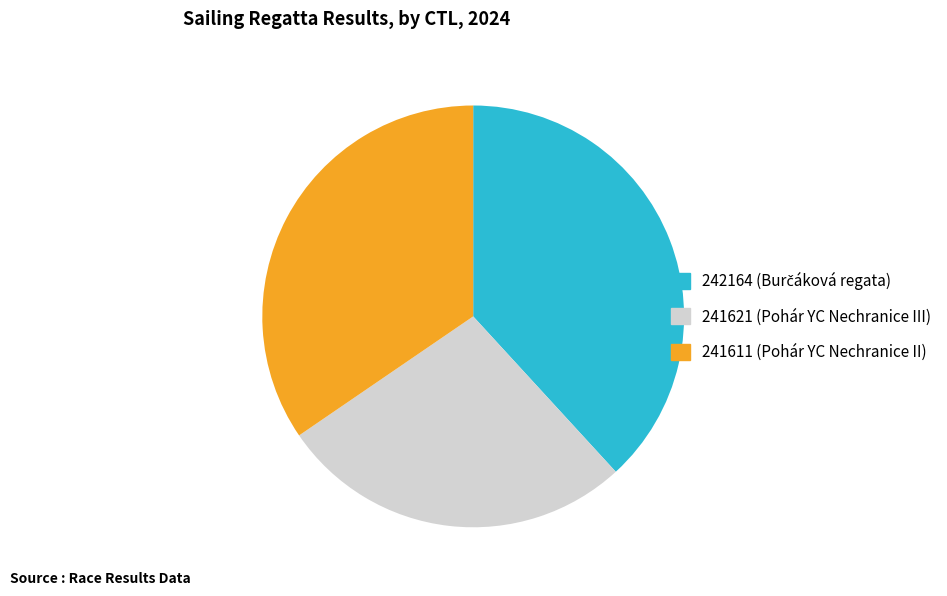

Between 241611 and 241621, which is larger?

241611